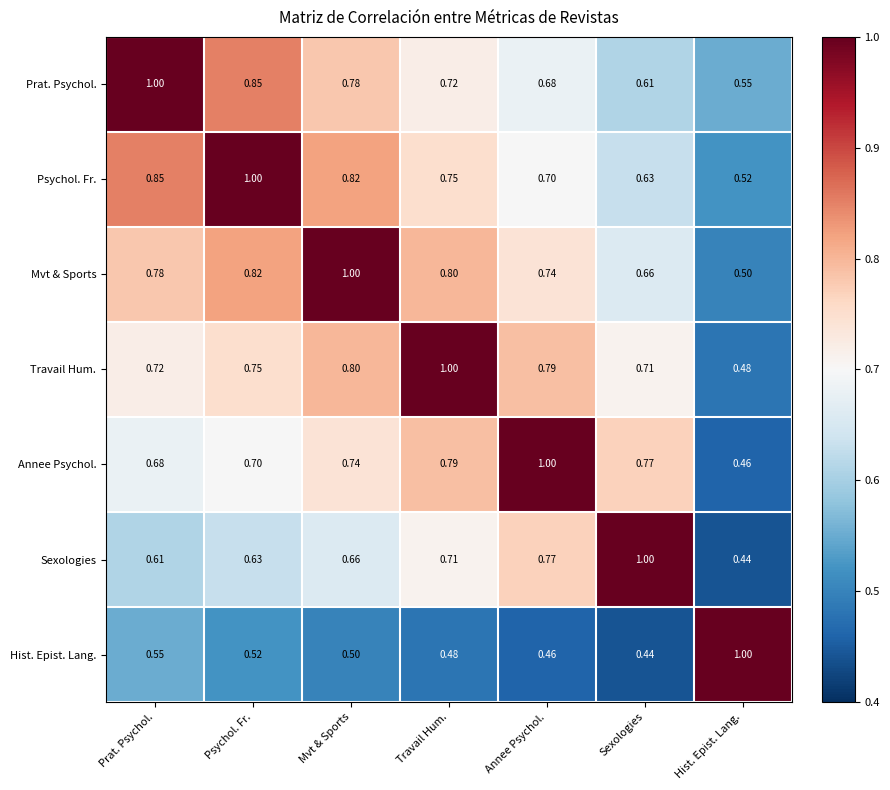

Rank the series at Travail Hum. from highest to lowest value.

Travail Hum., Mvt & Sports, Annee Psychol., Psychol. Fr., Prat. Psychol., Sexologies, Hist. Epist. Lang.